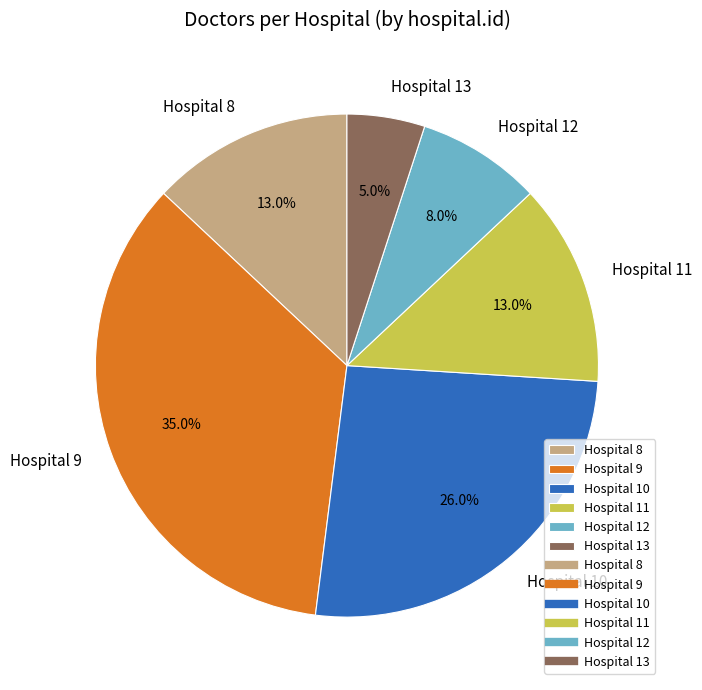

To the nearest percent, what is the difference between the largest and smallest slice percentages?

30%